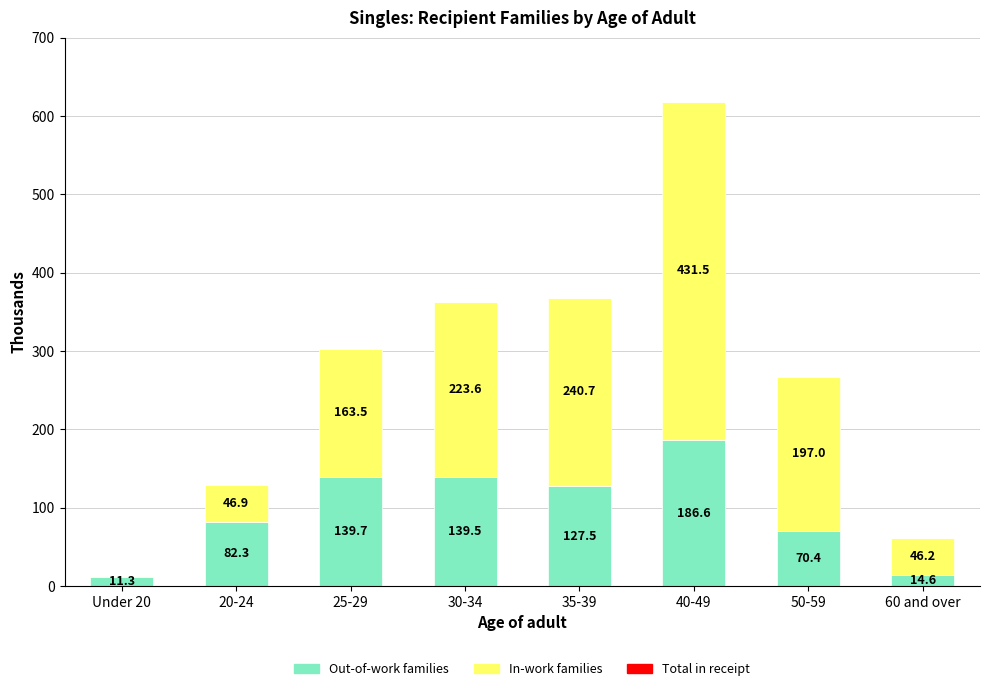

The Out-of-work families series shows 296.2 at 40-49. True or false?

False